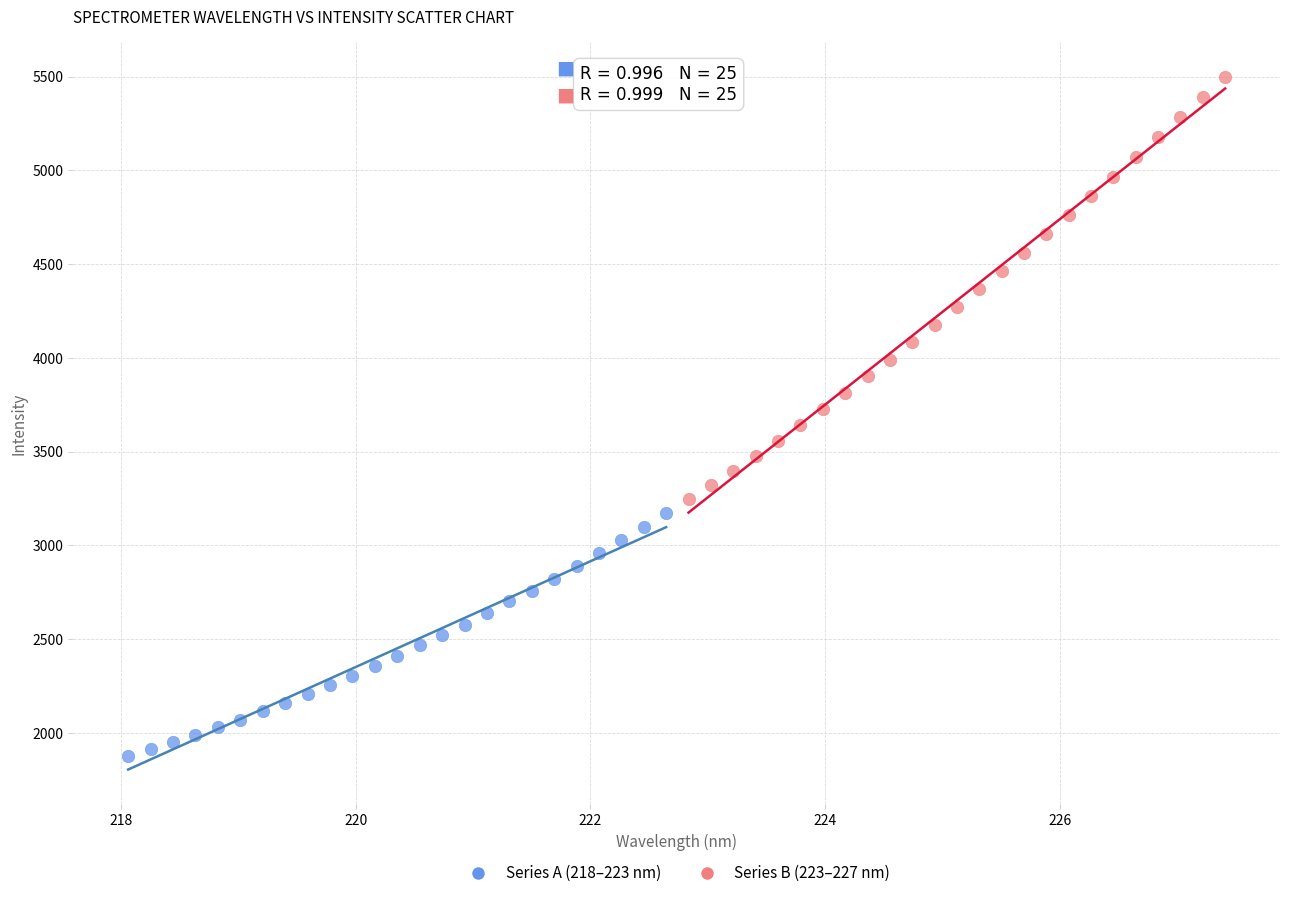

Which series contains the highest Y value?

Series B (223–227 nm)